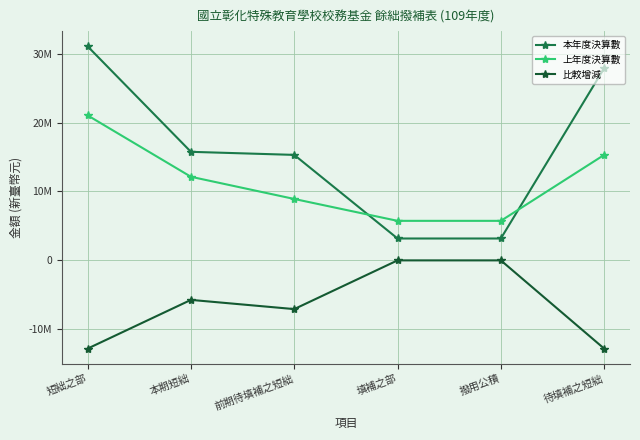

At which label does 比較增減 first exceed -5731182?

填補之部